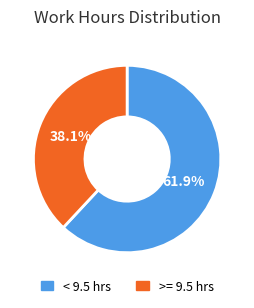

What is the ratio of the value at < 9.5 hrs to the value at >= 9.5 hrs?

1.6